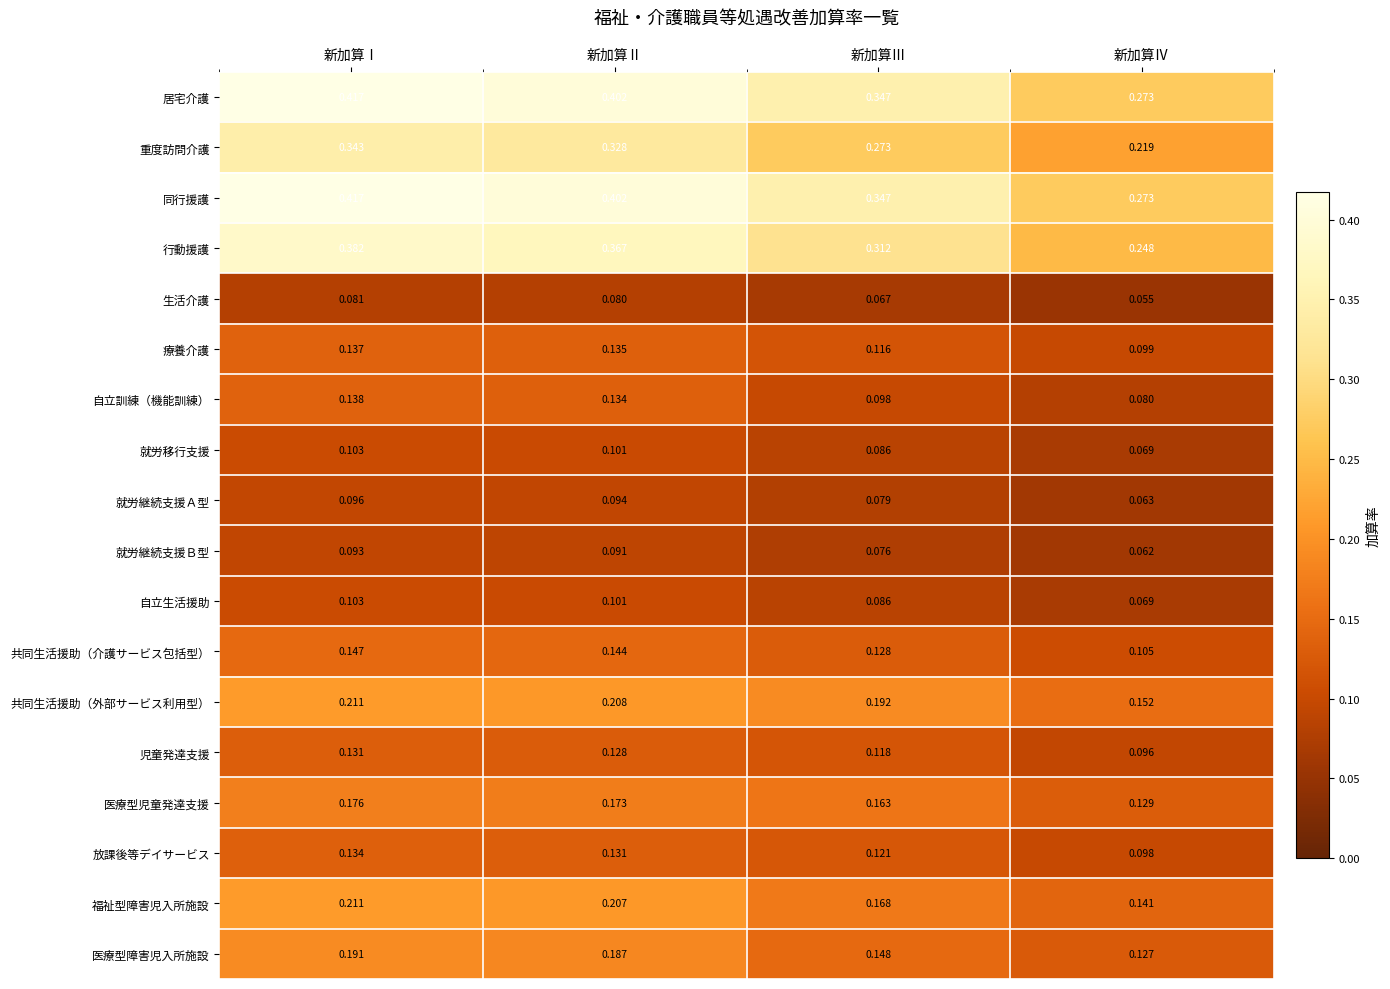

Rank the categories by 児童発達支援 value from lowest to highest.

新加算Ⅳ, 新加算Ⅲ, 新加算Ⅱ, 新加算Ⅰ